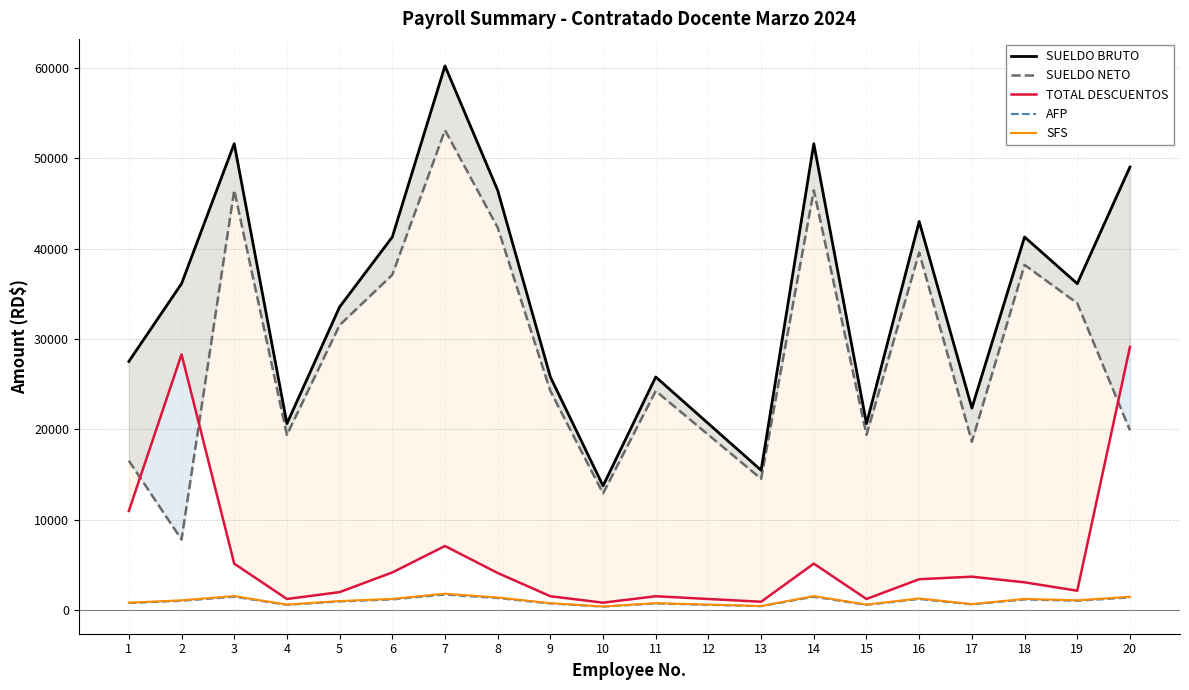

The value of SUELDO NETO at 9 is 24250.2. True or false?

True